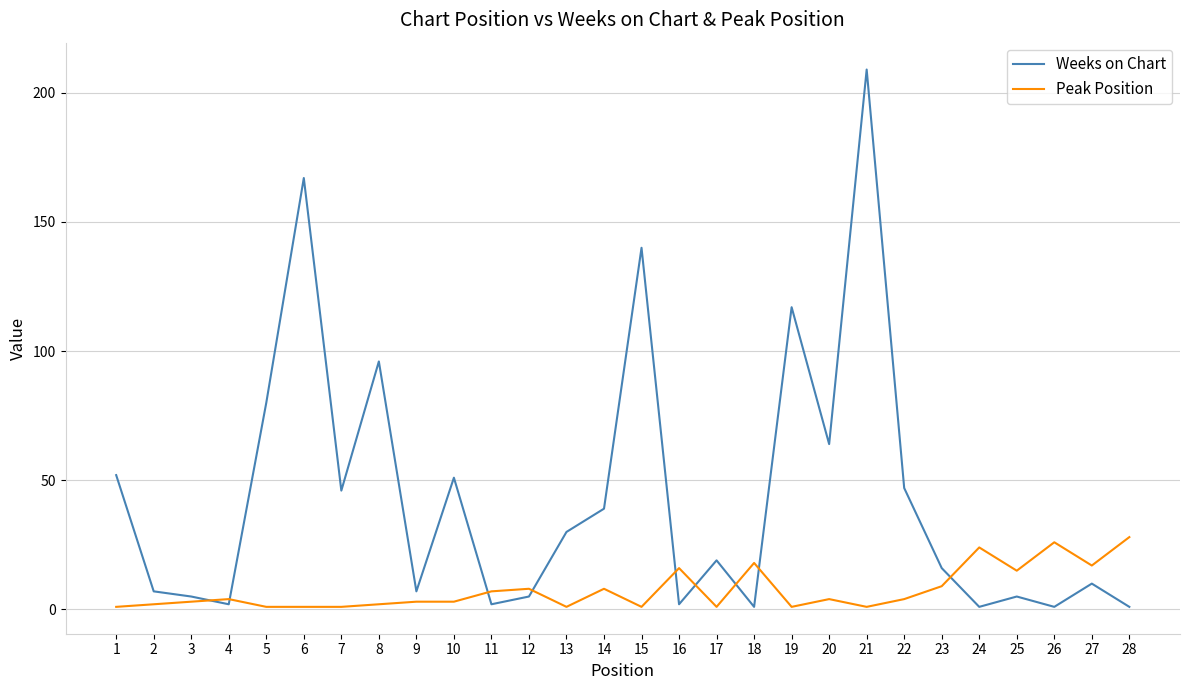

What are all the series names shown in the legend?

Weeks on Chart, Peak Position